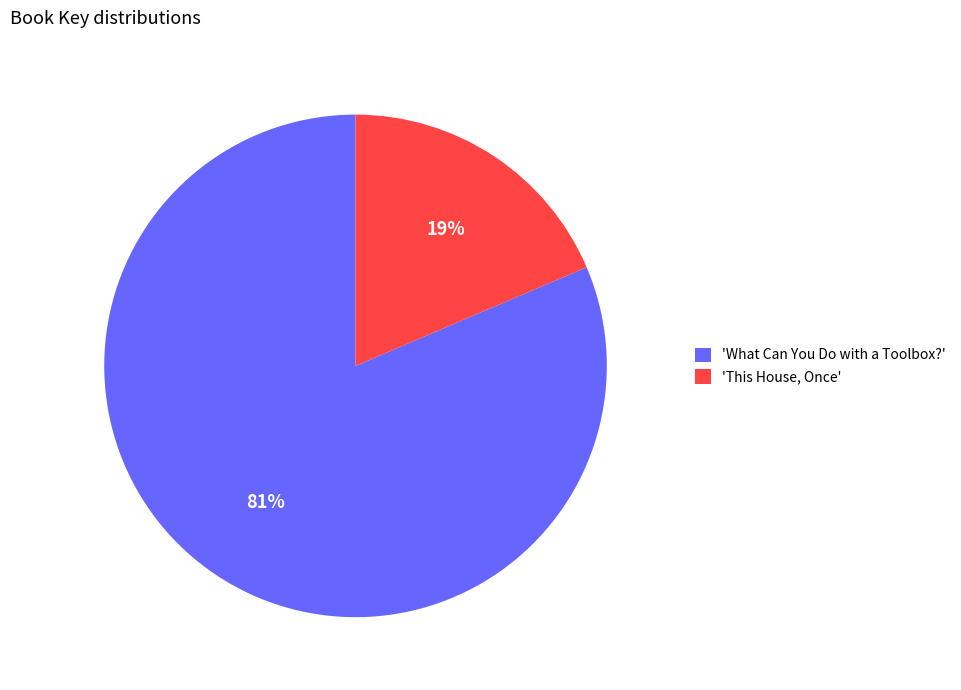

What percentage is the 'What Can You Do with a Toolbox?' slice, to the nearest percent?

81%